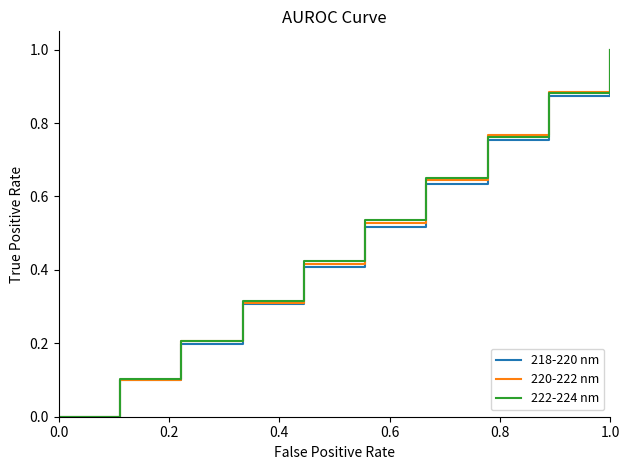

What is the greatest value displayed?

1.0